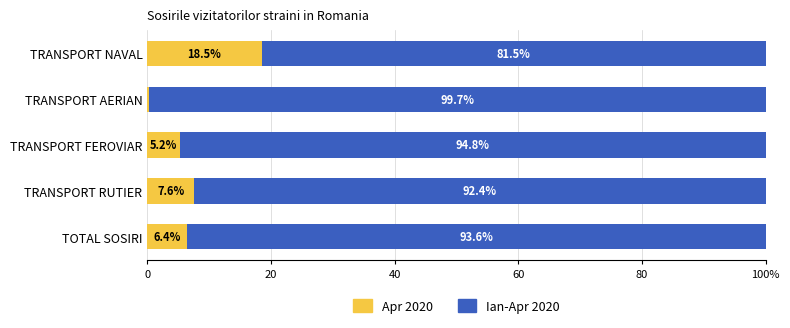

What are all the series names shown in the legend?

Apr 2020, Ian-Apr 2020